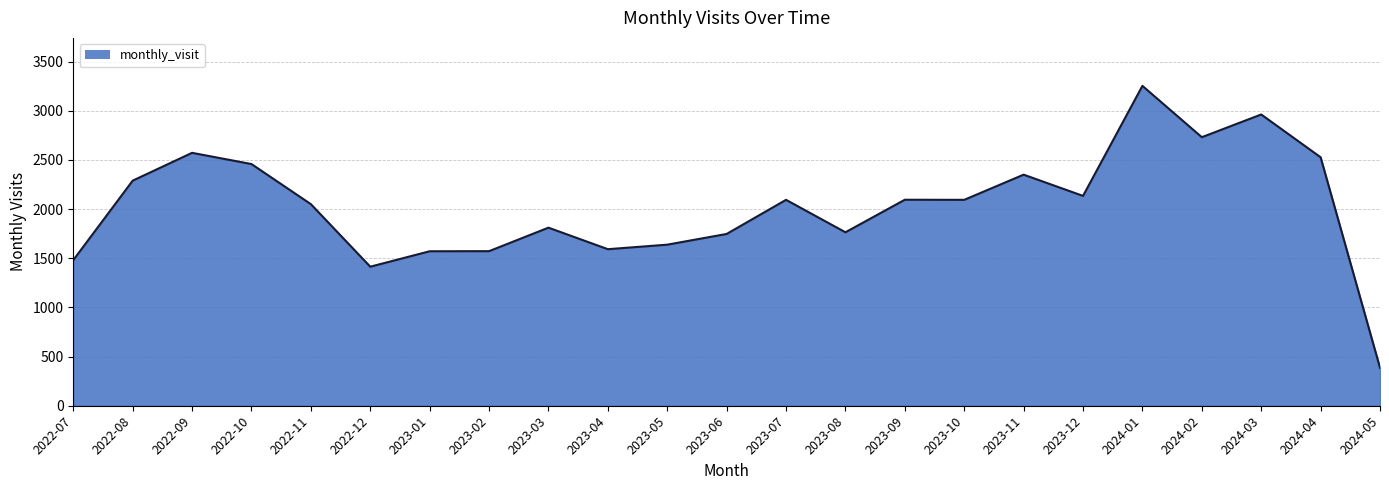

Count the number of data series in this chart.

1